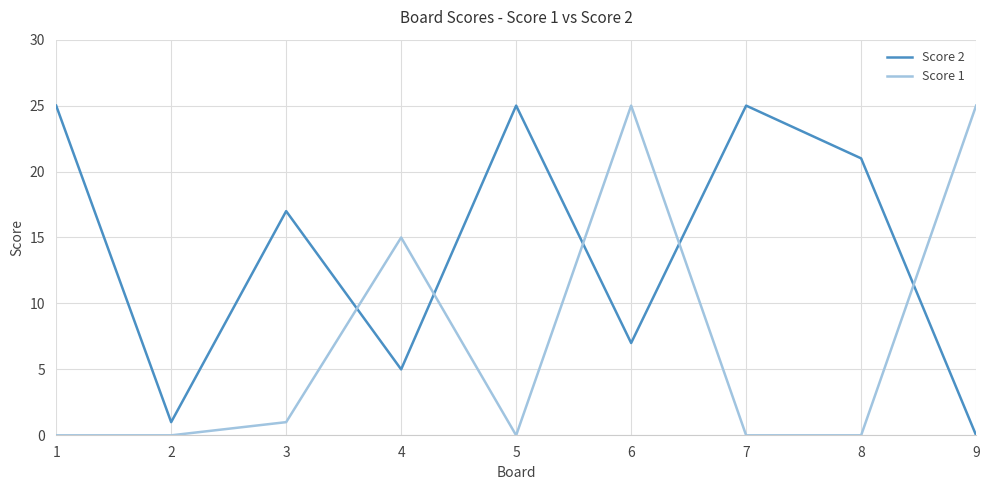

How many values in Score 2 are above zero?

8